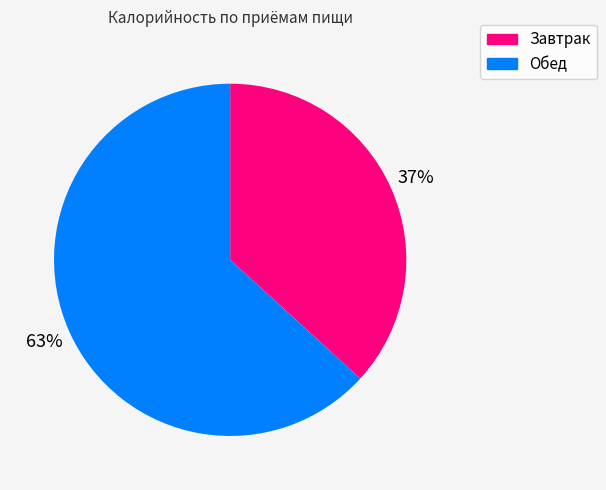

To the nearest percent, what is the combined percentage of Завтрак and Обед?

100%